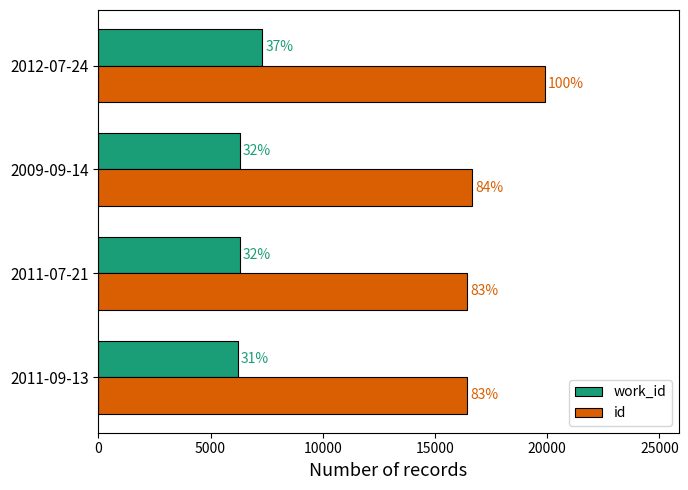

What is the value of the id bar at the 1st from the left?

16413